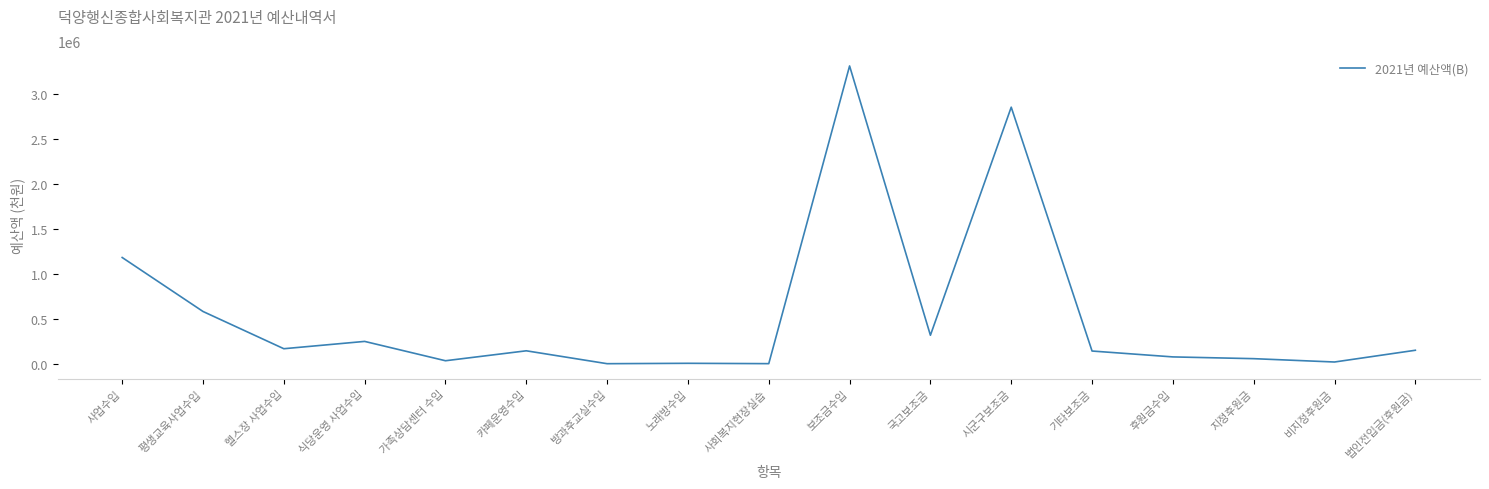

Does the chart have visible grid lines?

No